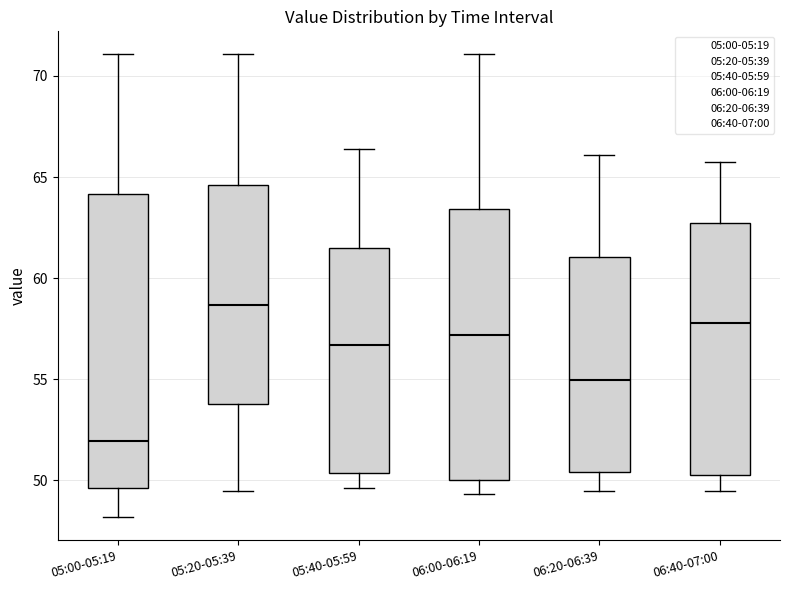

Reading left to right, read every box against the y-axis: the position of its median line, the range the box covers, and the ends of its whiskers. The values are not printed on the chart, so give them approximately, as read against the axis.

05:00-05:19: median 52.0, box 49.5 to 64.0, whiskers 48.0 to 71.0
05:20-05:39: median 58.5, box 54.0 to 64.5, whiskers 49.5 to 71.0
05:40-05:59: median 56.5, box 50.5 to 61.5, whiskers 49.5 to 66.5
06:00-06:19: median 57.0, box 50.0 to 63.5, whiskers 49.5 to 71.0
06:20-06:39: median 55.0, box 50.5 to 61.0, whiskers 49.5 to 66.0
06:40-07:00: median 58.0, box 50.5 to 62.5, whiskers 49.5 to 65.5